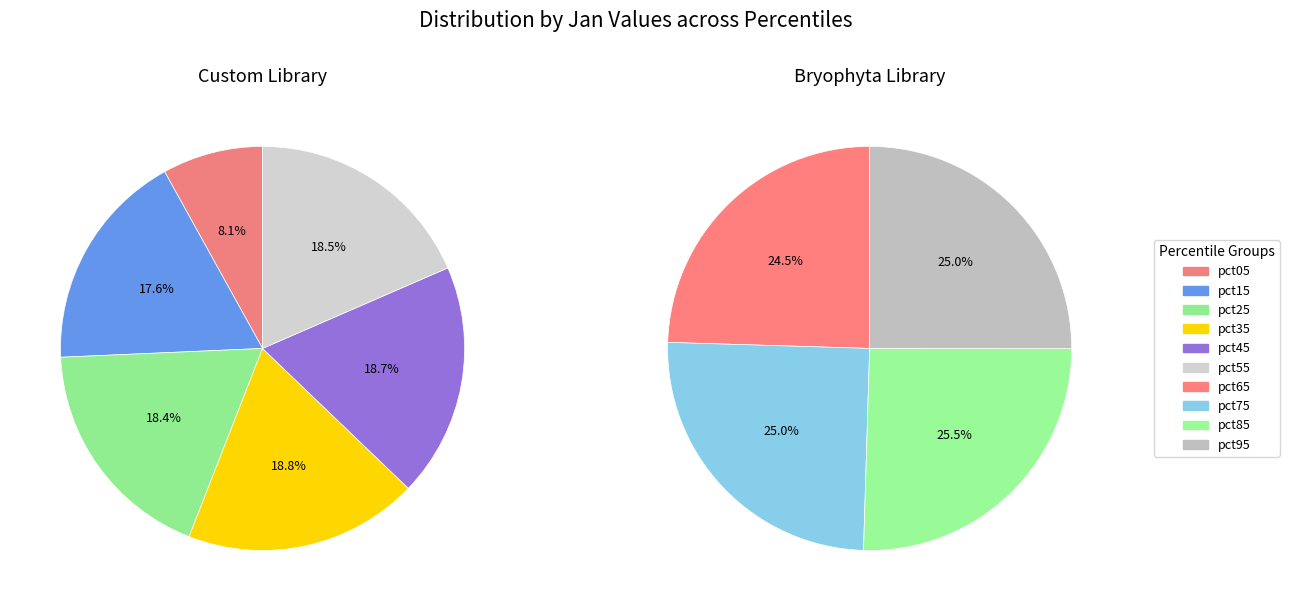

The pct55 slice represents 22% of the pie. True or false?

False